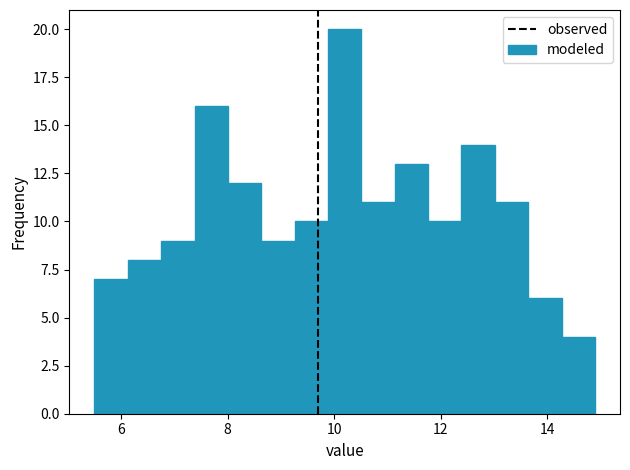

Read against the x-axis, roughly where is the centre of the tallest bar?

10.2